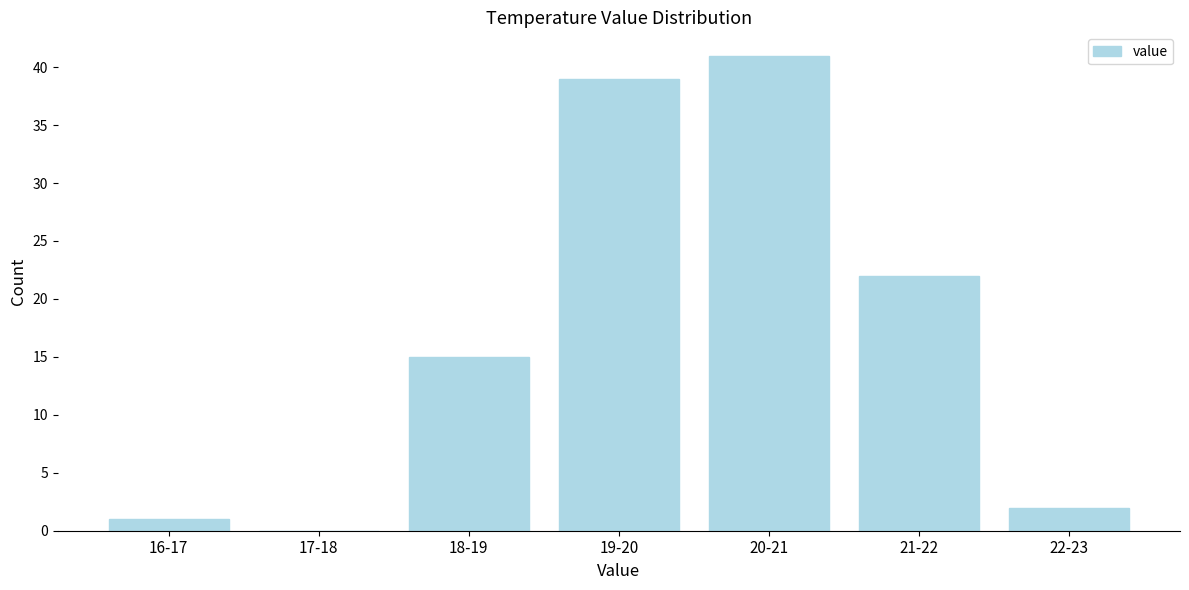

Reading right to left, what are all the values shown in this chart?

22-23=2	21-22=22	20-21=41	19-20=39	18-19=15	17-18=0	16-17=1